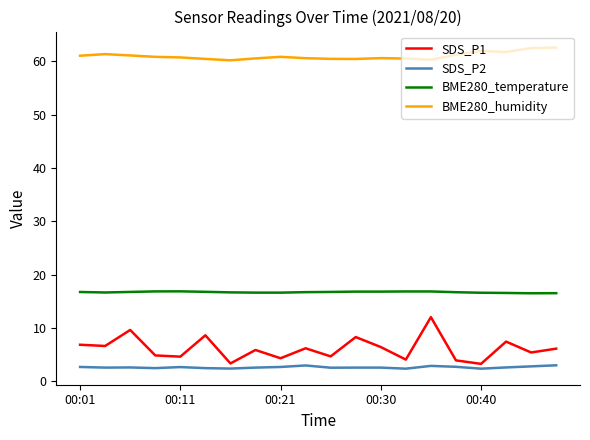

Which series has the largest range (max minus min)?

SDS_P1